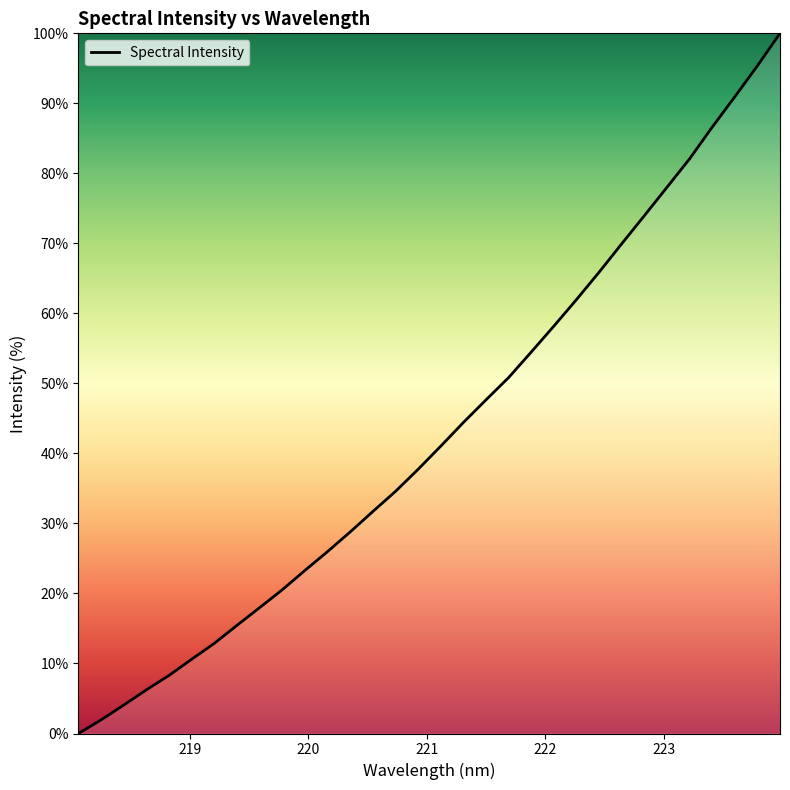

What is the greatest value displayed?

100.0